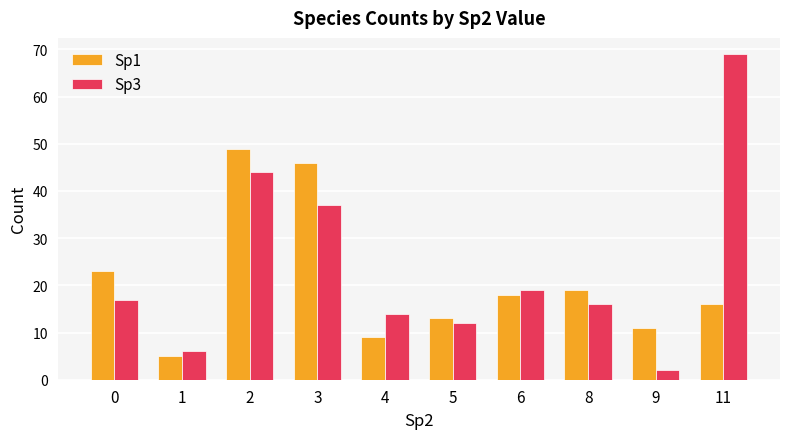

What is the value of the Sp1 bar at the 10th from the left?

16